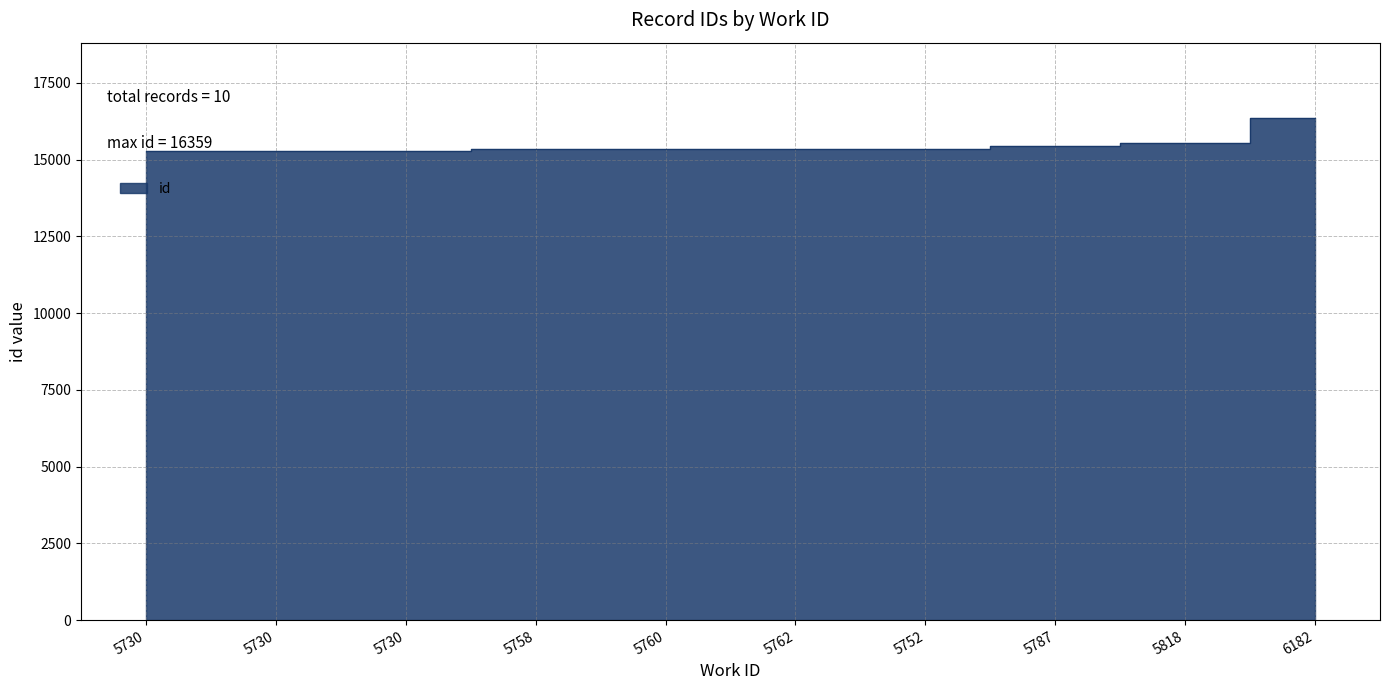

How many values exceed 15349?

4